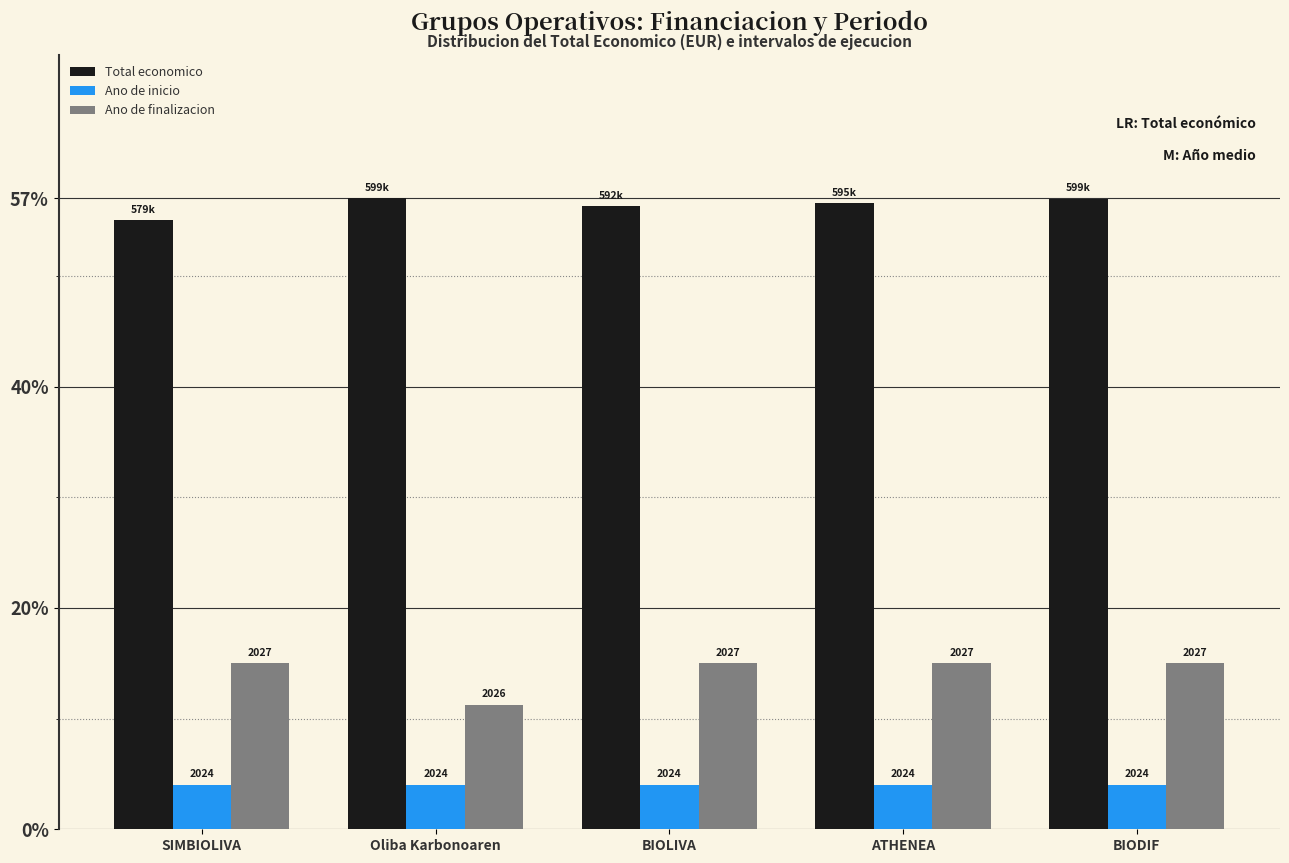

Is the value of Ano de inicio at SIMBIOLIVA greater than the value of Total economico at Oliba Karbonoaren?

No